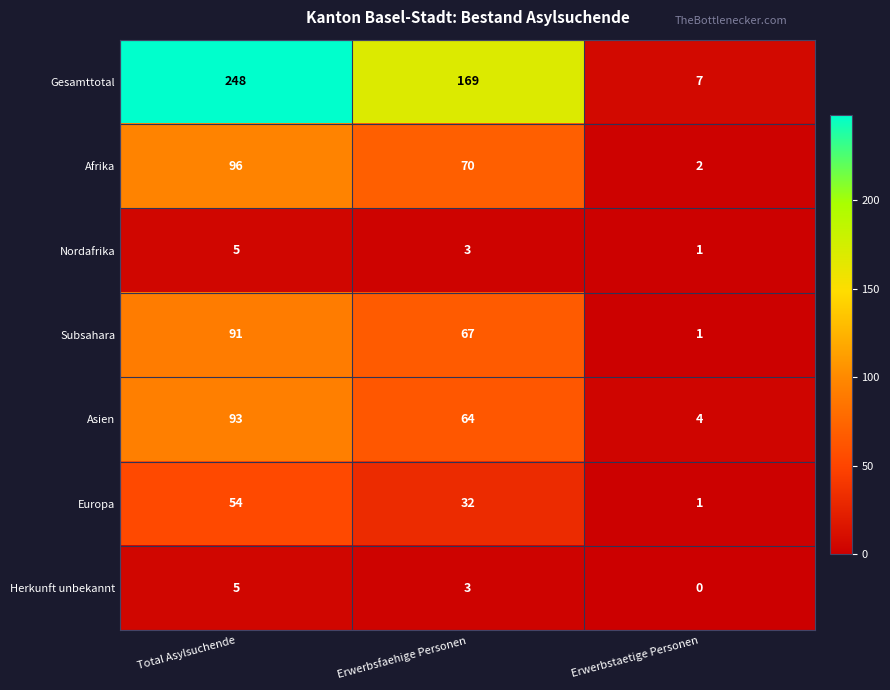

At how many categories does at least one series exceed 156?

2